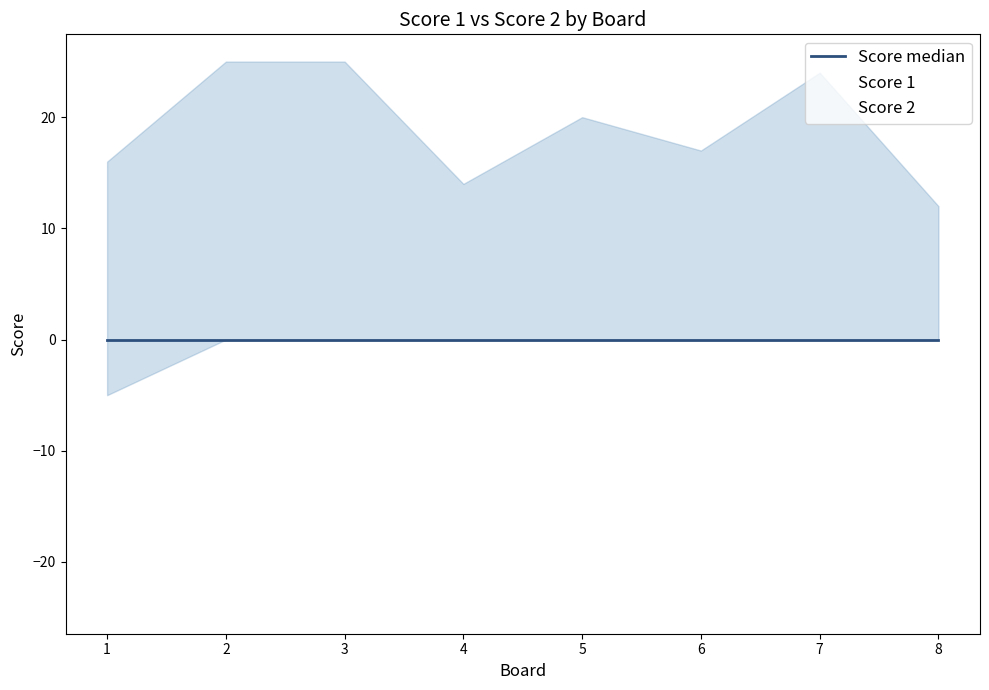

True or false: Score 1 has a value of 13 at 6.

False